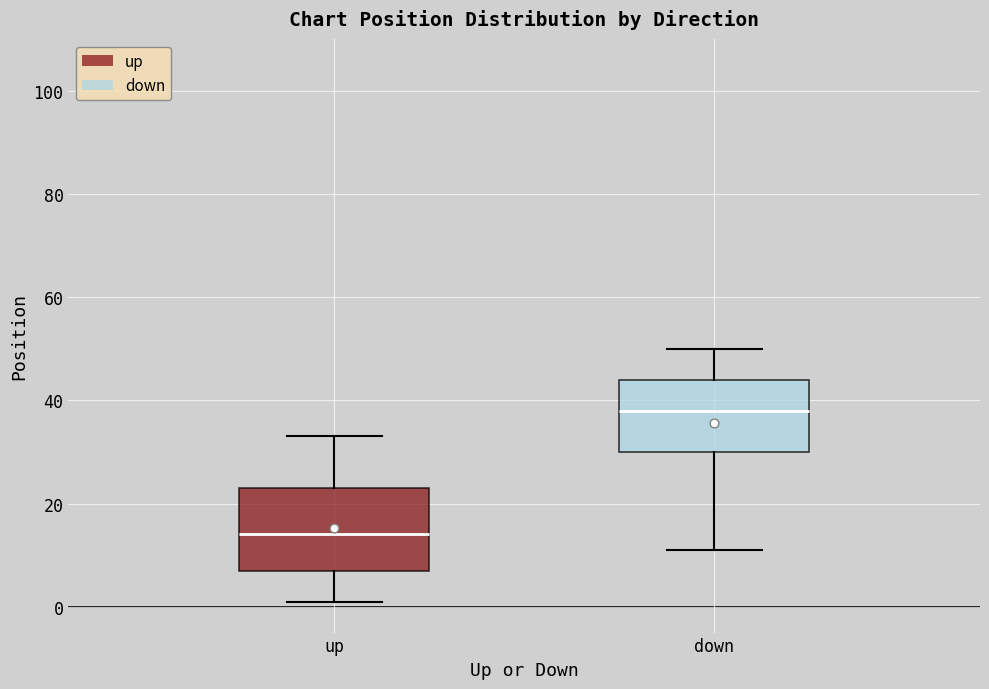

Which box is the tallest, from its lower edge to its upper edge?

up